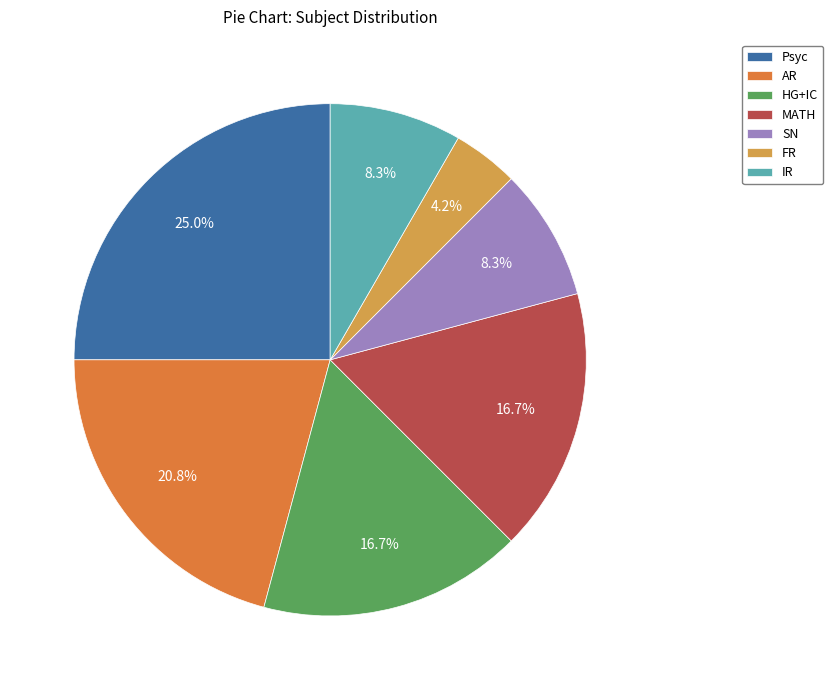

Is it true that MATH is 17% of the pie?

True